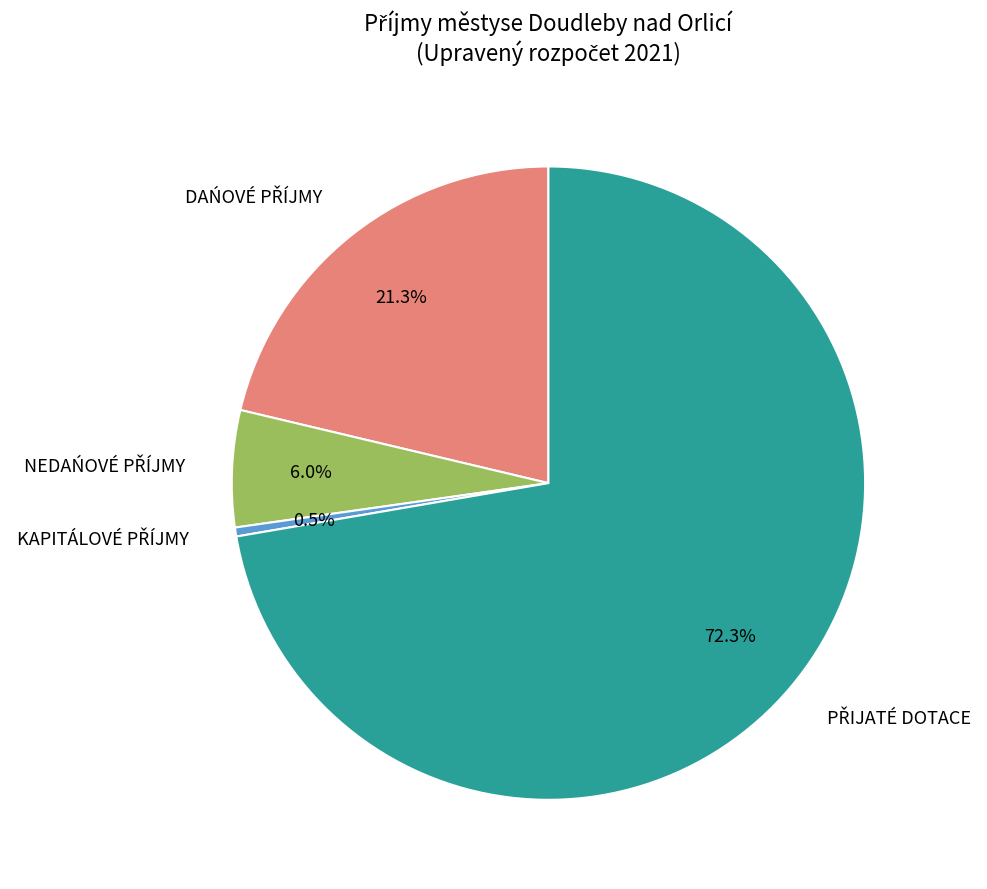

Does any single category account for the majority?

Yes